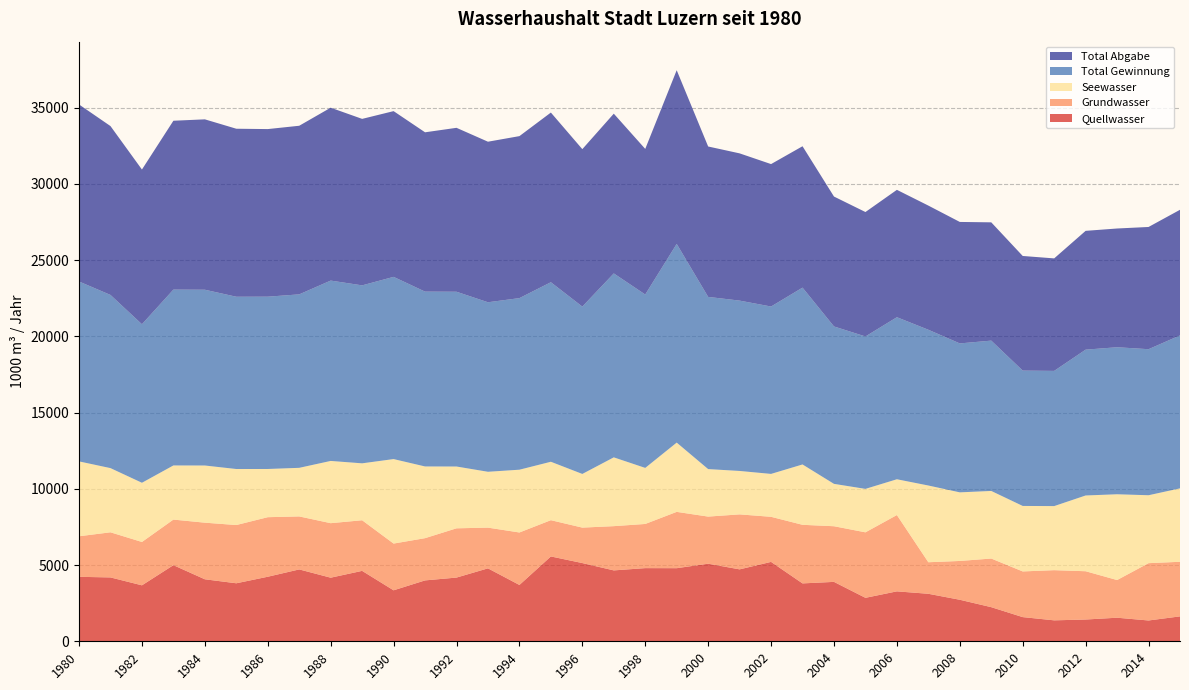

Reading left to right, extract all data points from this chart.

Quellwasser: 1980=4229	1981=4189	1982=3671	1983=4993	1984=4067	1985=3805	1986=4234	1987=4714	1988=4172	1989=4619	1990=3344	1991=3994	1992=4179	1993=4784	1994=3695	1995=5565	1996=5131	1997=4650	1998=4799	1999=4795	2000=5089	2001=4718	2002=5208	2003=3797	2004=3897	2005=2851	2006=3275	2007=3116	2008=2724	2009=2238	2010=1586	2011=1374	2012=1428	2013=1546	2014=1365	2015=1634
Grundwasser: 1980=2659	1981=2960	1982=2843	1983=2990	1984=3713	1985=3820	1986=3906	1987=3476	1988=3575	1989=3320	1990=3066	1991=2770	1992=3231	1993=2671	1994=3442	1995=2379	1996=2325	1997=2902	1998=2897	1999=3694	2000=3090	2001=3606	2002=2957	2003=3843	2004=3650	2005=4296	2006=5006	2007=2069	2008=2545	2009=3190	2010=2996	2011=3291	2012=3167	2013=2471	2014=3759	2015=3581
Seewasser: 1980=4912	1981=4210	1982=3884	1983=3551	1984=3750	1985=3675	1986=3162	1987=3188	1988=4083	1989=3734	1990=5542	1991=4704	1992=4054	1993=3664	1994=4118	1995=3832	1996=3521	1997=4513	1998=3677	1999=4544	2000=3116	2001=2849	2002=2814	2003=3959	2004=2779	2005=2850	2006=2347	2007=5033	2008=4500	2009=4433	2010=4296	2011=4203	2012=4969	2013=5627	2014=4456	2015=4817
Total Gewinnung: 1980=11800	1981=11359	1982=10398	1983=11534	1984=11530	1985=11300	1986=11302	1987=11378	1988=11830	1989=11673	1990=11952	1991=11468	1992=11464	1993=11119	1994=11255	1995=11776	1996=10977	1997=12065	1998=11373	1999=13034	2000=11295	2001=11173	2002=10980	2003=11599	2004=10325	2005=9998	2006=10629	2007=10217	2008=9769	2009=9861	2010=8878	2011=8868	2012=9565	2013=9644	2014=9579	2015=10032
Total Abgabe: 1980=11612	1981=11076	1982=10148	1983=11076	1984=11176	1985=11020	1986=10993	1987=11059	1988=11340	1989=10920	1990=10871	1991=10450	1992=10752	1993=10531	1994=10625	1995=11129	1996=10327	1997=10478	1998=9550	1999=11391	2000=9865	2001=9658	2002=9342	2003=9273	2004=8521	2005=8161	2006=8355	2007=8144	2008=7968	2009=7758	2010=7518	2011=7379	2012=7793	2013=7788	2014=8017	2015=8239